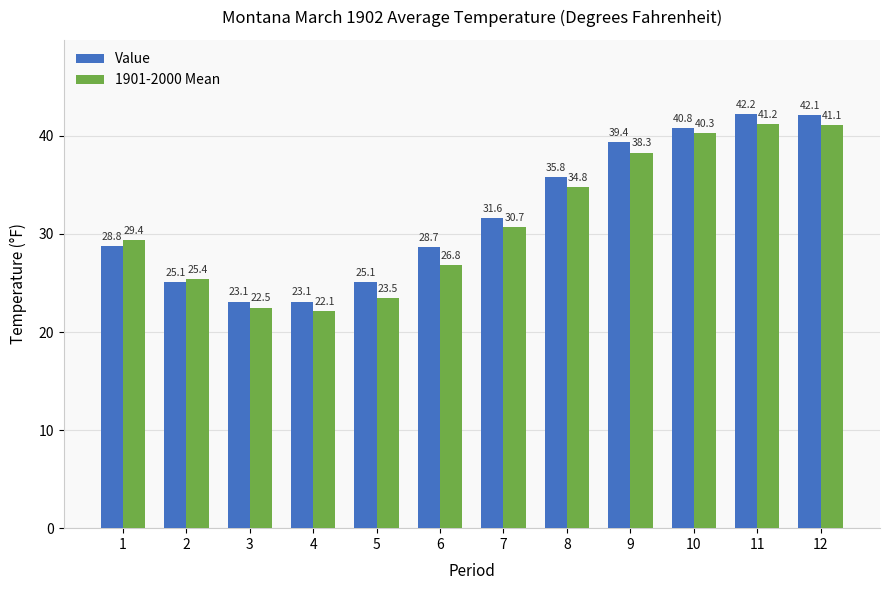

Is the value of Value at 9 greater than the value of 1901-2000 Mean at 5?

Yes